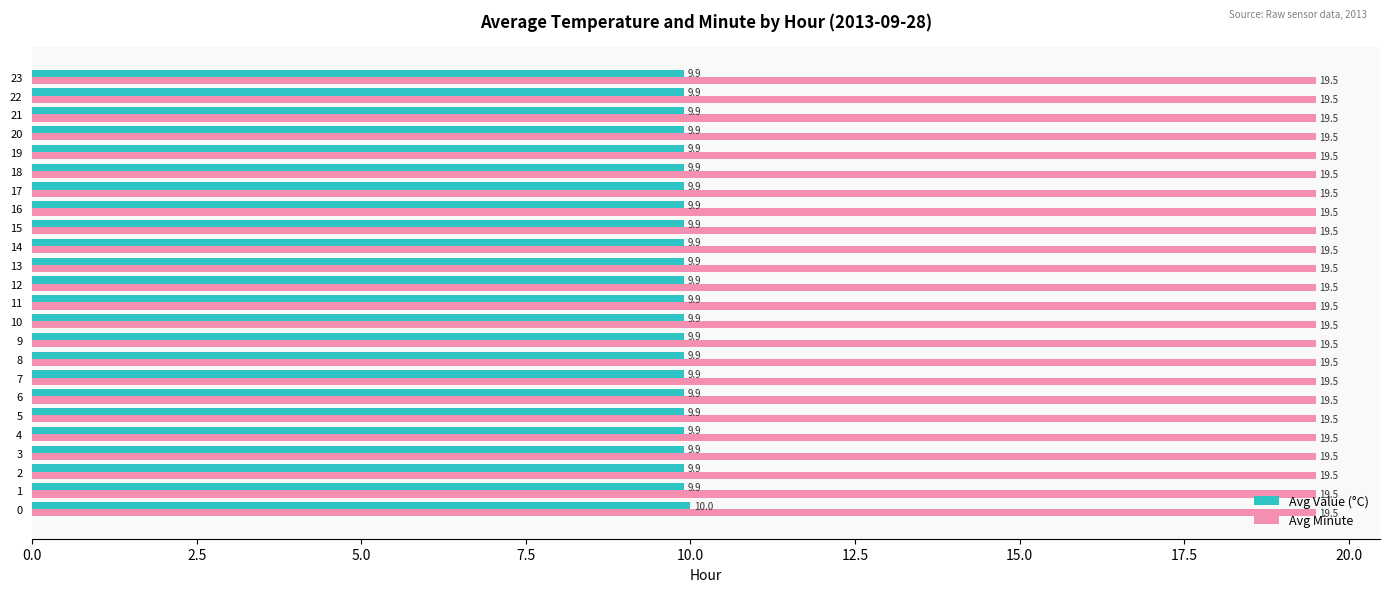

What is the sum of all Avg Minute values?

468.0